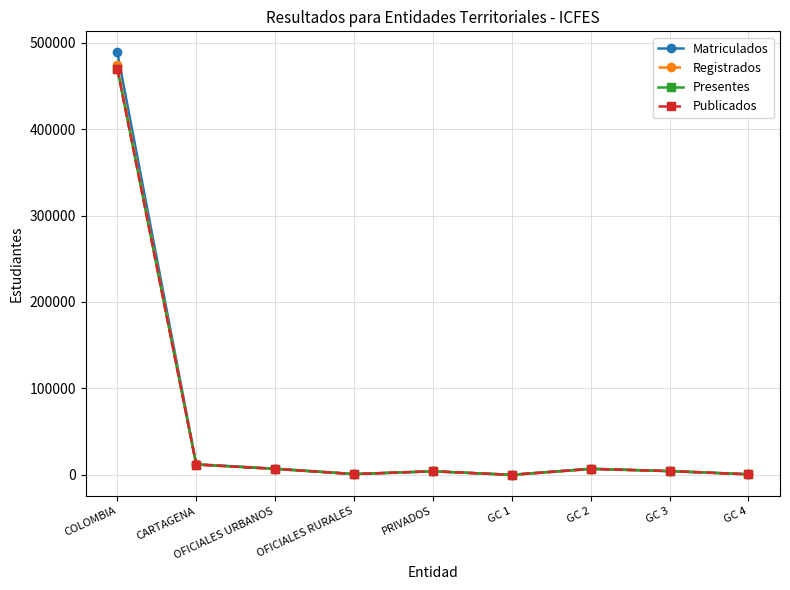

Which series has the widest spread of values?

Matriculados